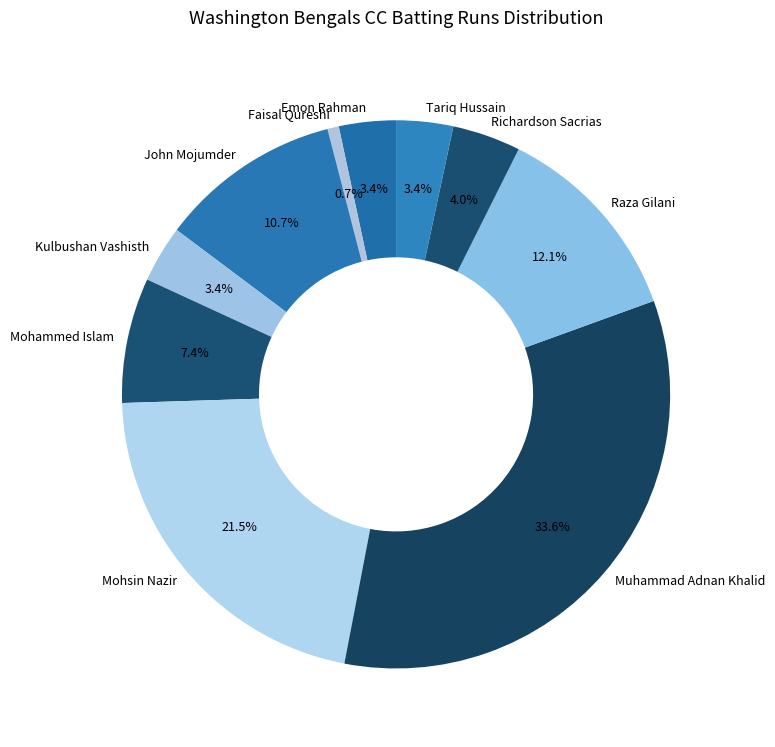

To the nearest percent, what percentage of the pie is Faisal Qureshi?

1%